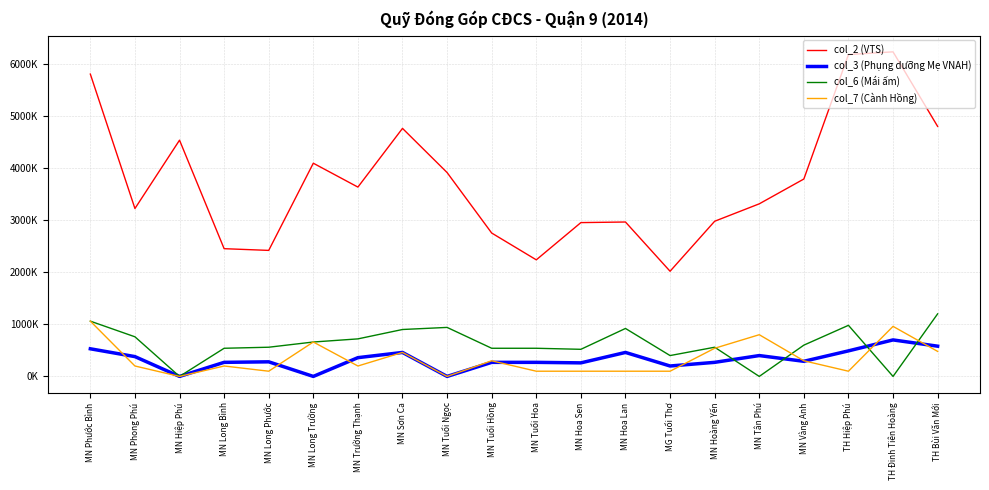

List the series in order of their peak value, highest first.

col_2 (VTS), col_6 (Mái ấm), col_7 (Cành Hồng), col_3 (Phụng dưỡng Mẹ VNAH)